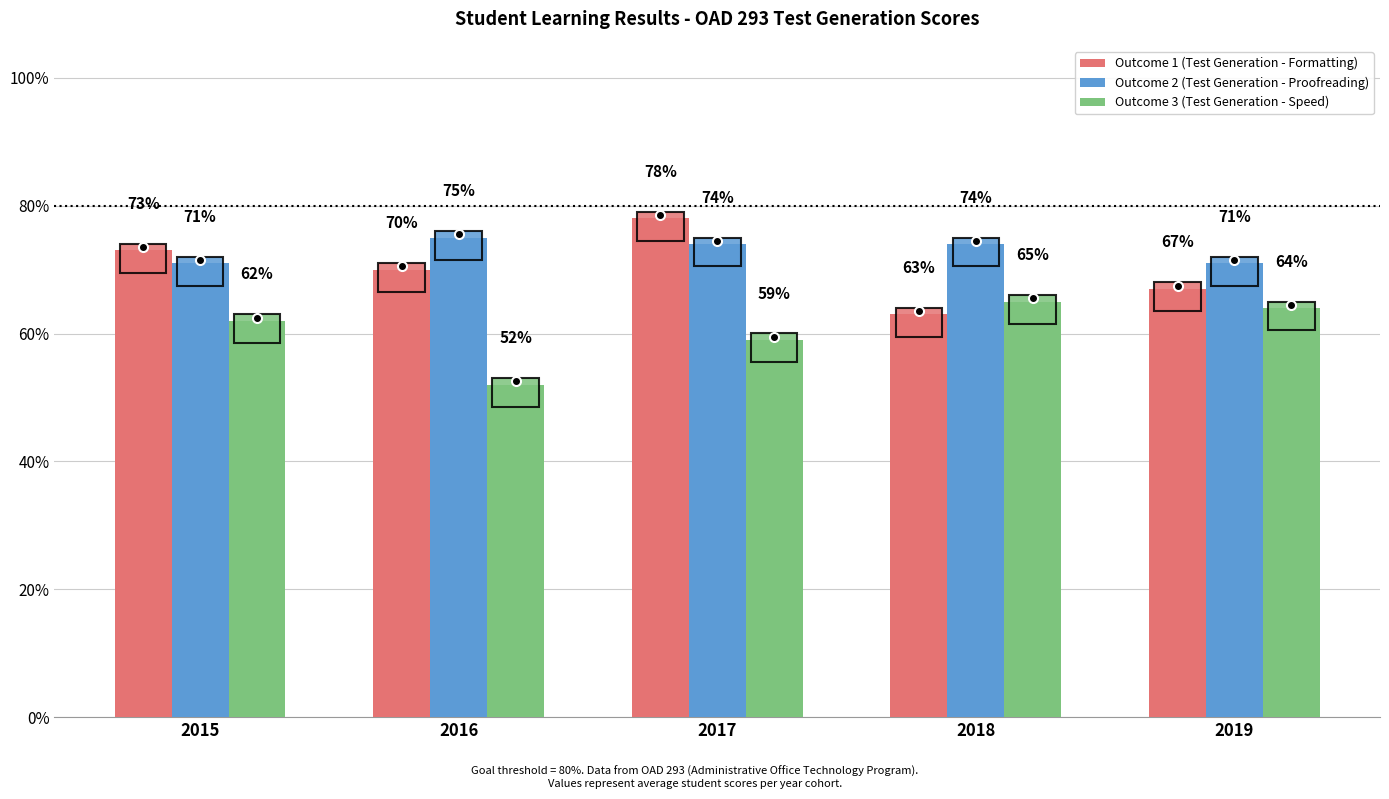

What is the sum of the Outcome 3 (Test Generation - Speed) values at 2015 and 2016?

114